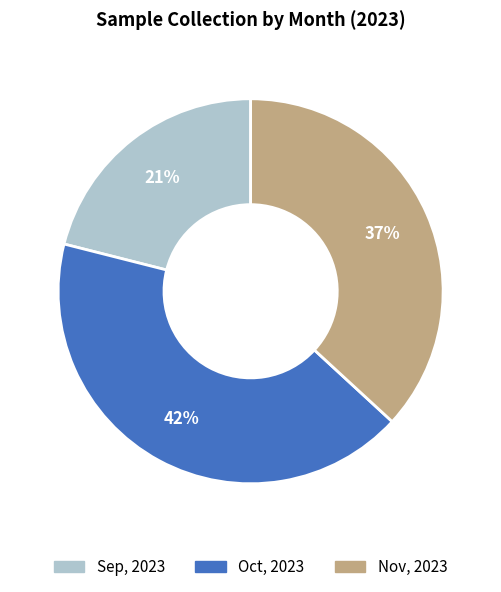

Does Nov, 2023 represent more than half of the total?

No